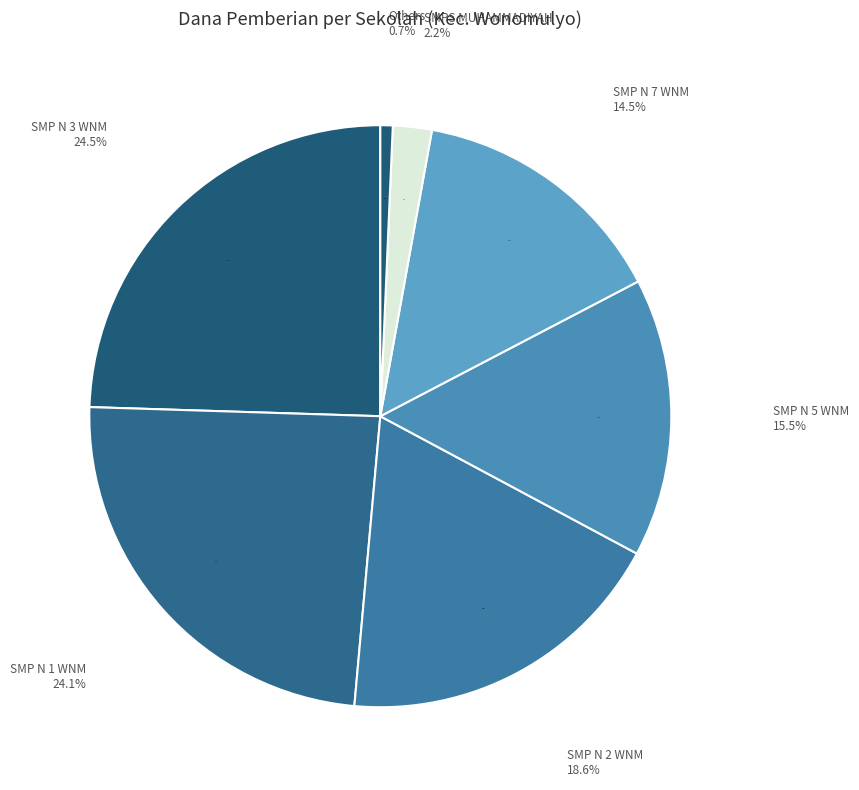

Which slice is the largest?

SMP NEGERI 3 WONOMULYO